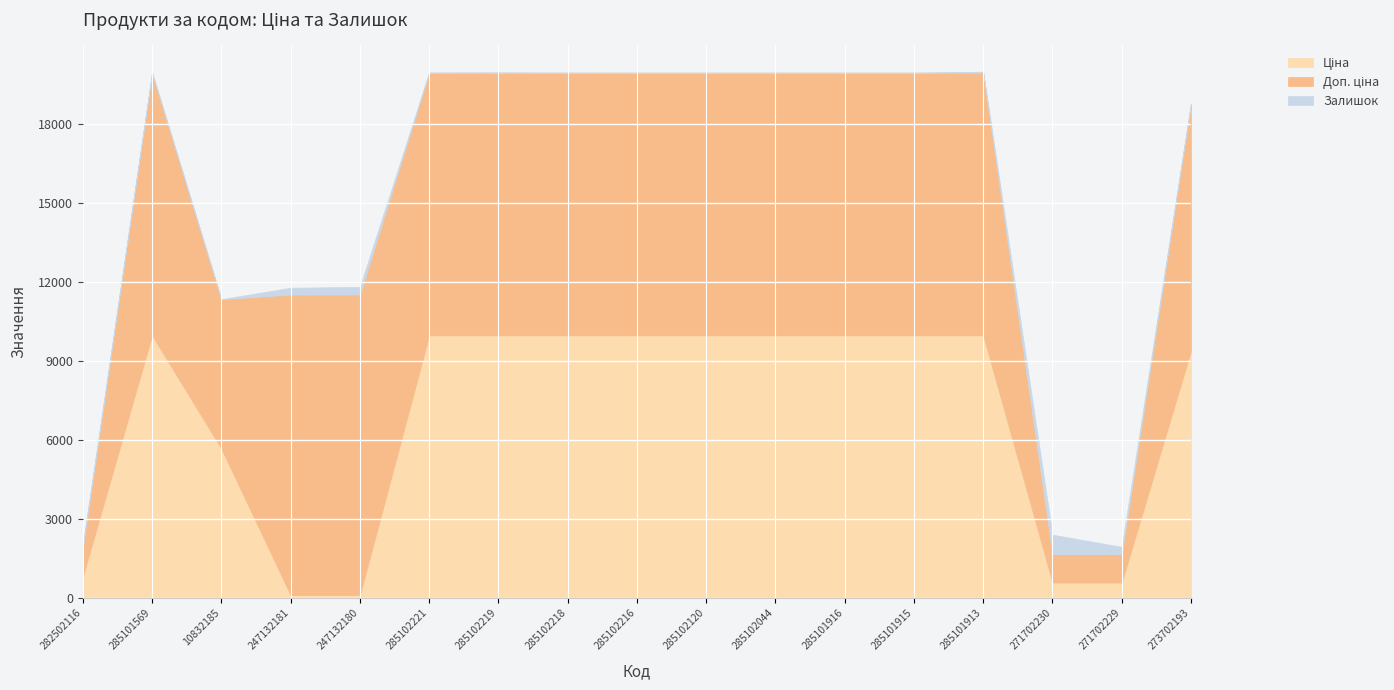

Which category has the lowest value in the Залишок series?

285102216